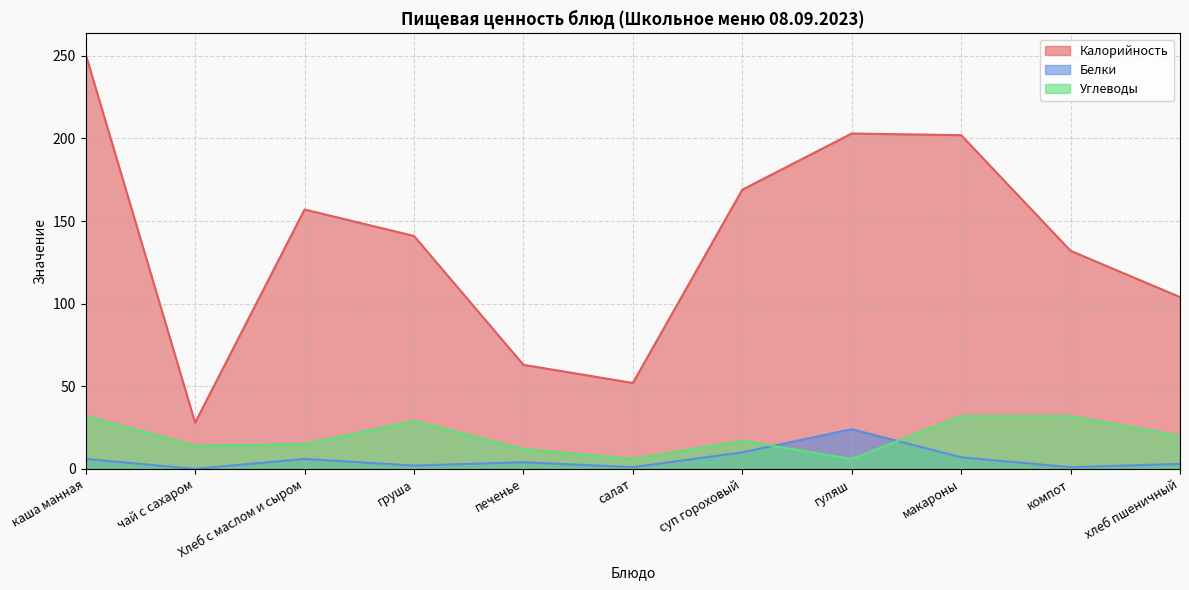

Does the chart display data point markers on the line(s)?

No